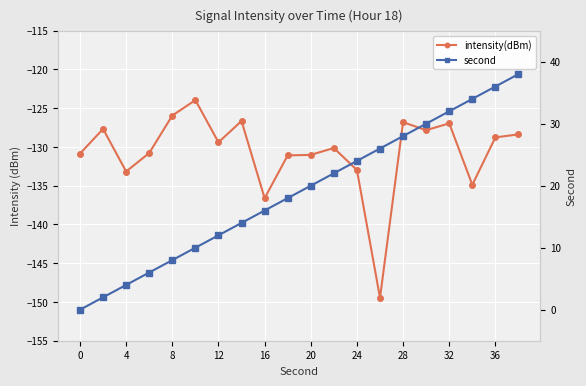

What is the spread (max minus min) of values at 16?

133.9